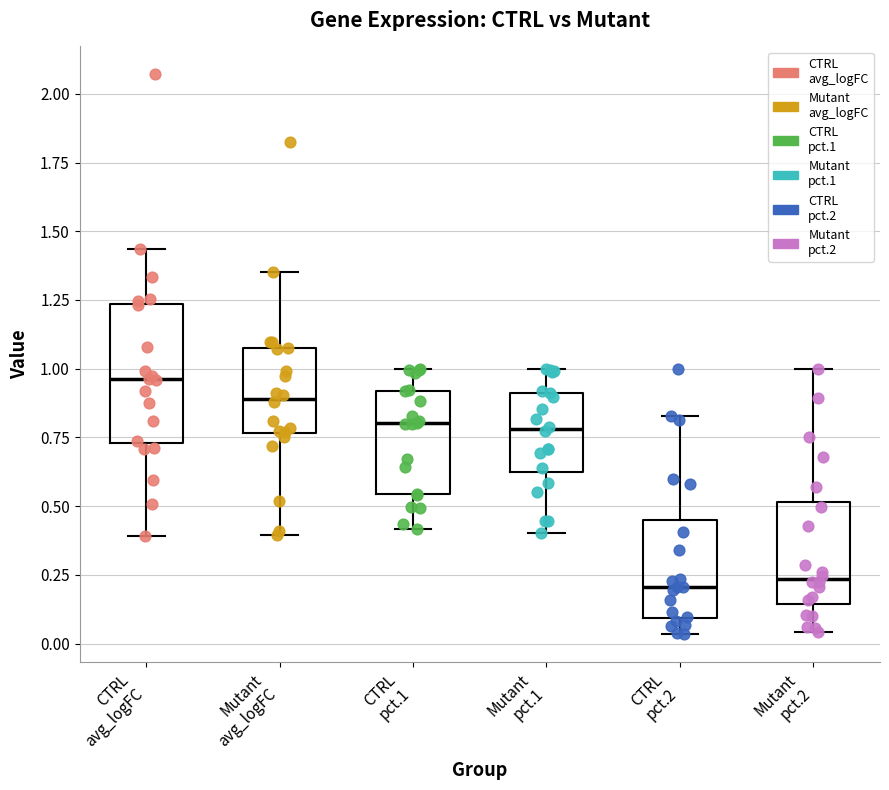

Comparing the boxes themselves (not the whiskers), which one is the tallest?

CTRL avg_logFC